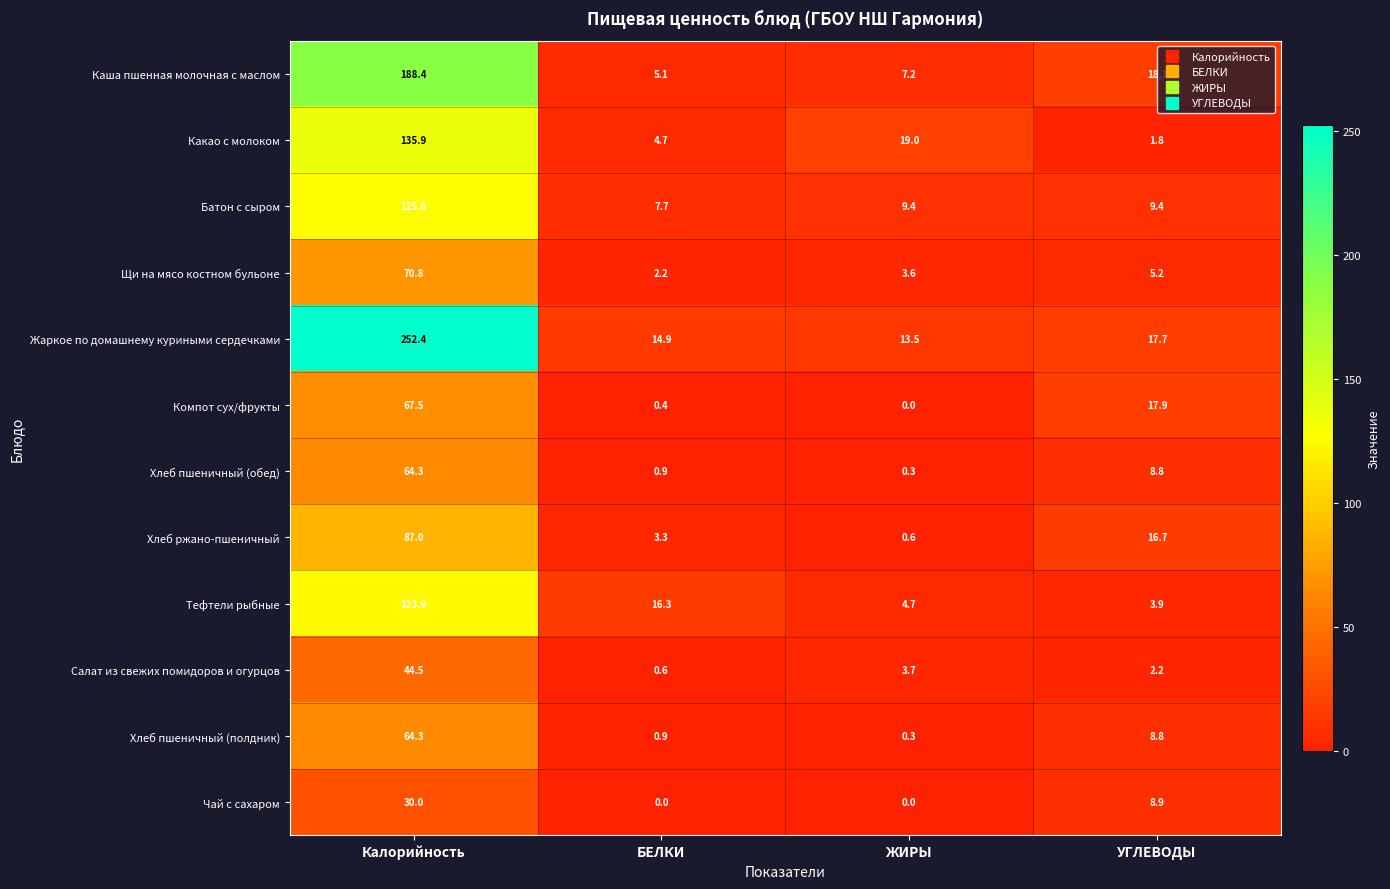

Which series has the largest total across all categories?

Жаркое по домашнему куриными сердечками